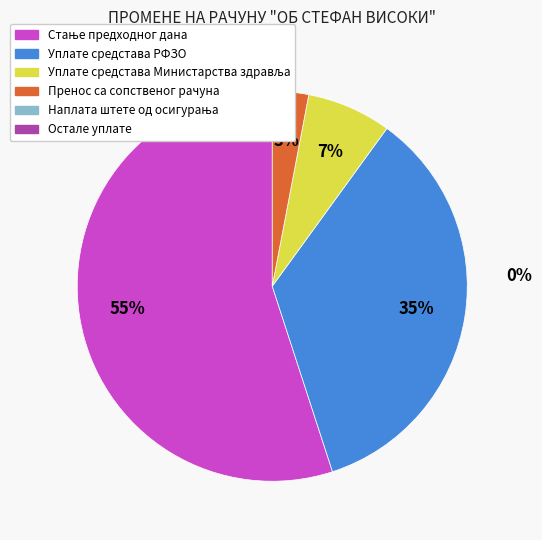

To the nearest percent, what is the average slice percentage?

25%